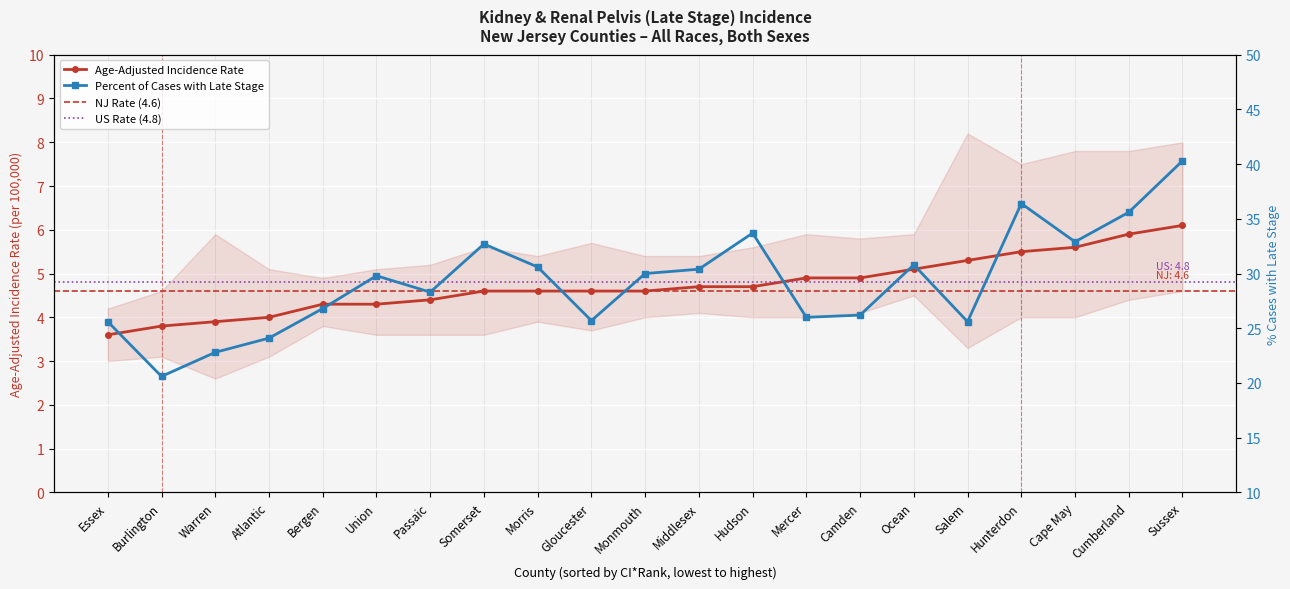

How many interior local peaks (higher than both neighbors) does the data have?

5